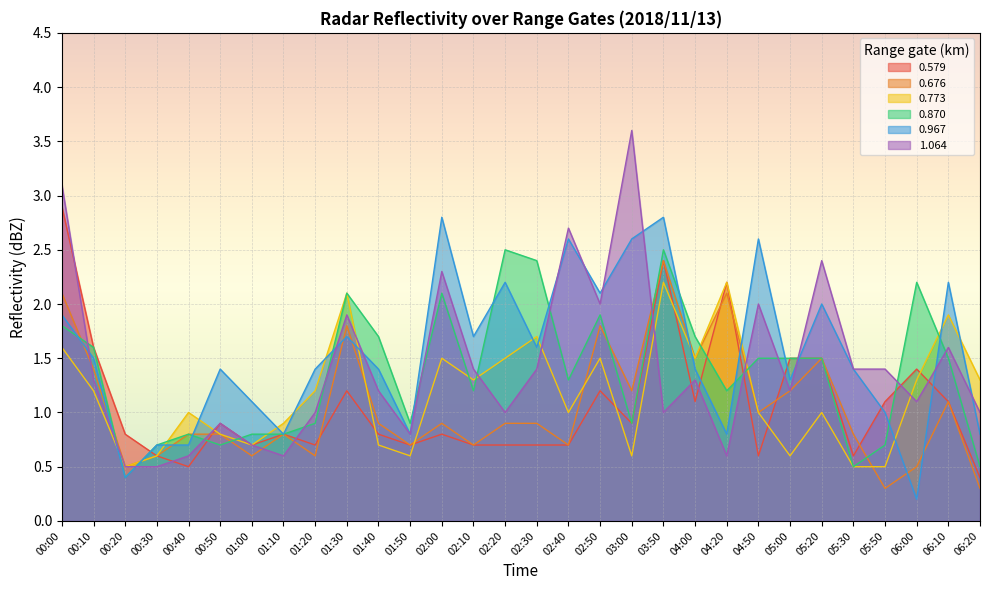

How many data points does each series have?

30